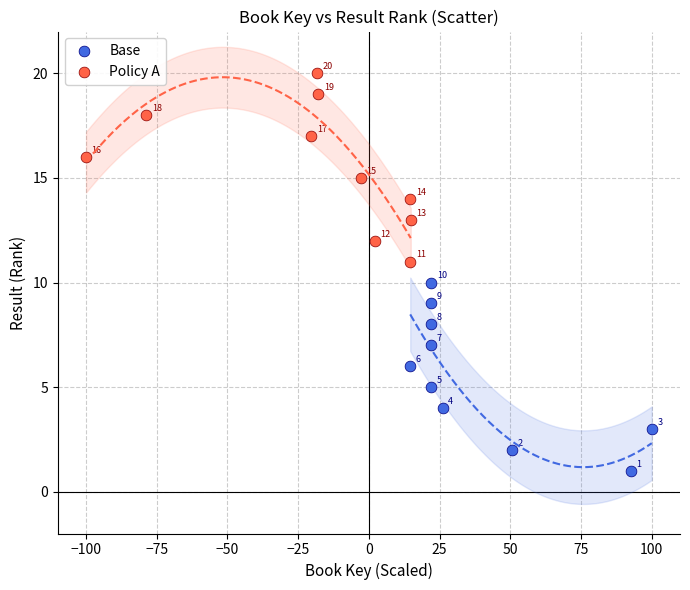

Which series reaches the maximum Y coordinate?

Policy A